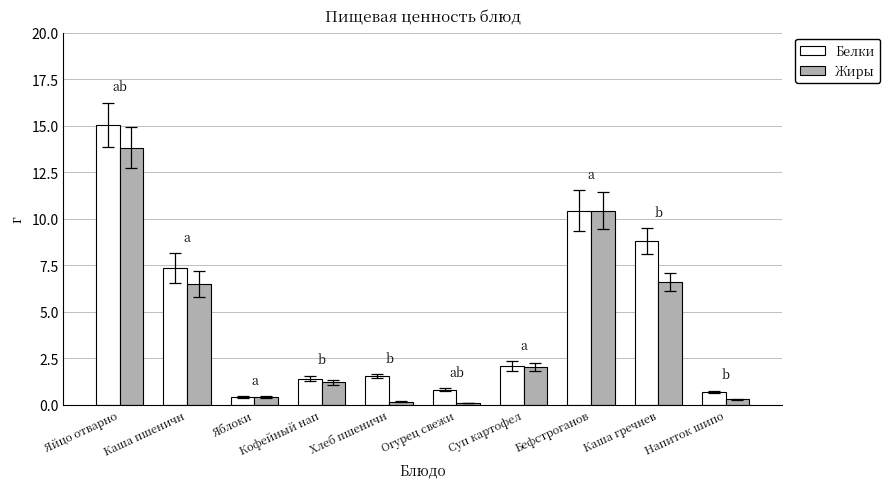

What is the maximum value shown in the chart?

15.0